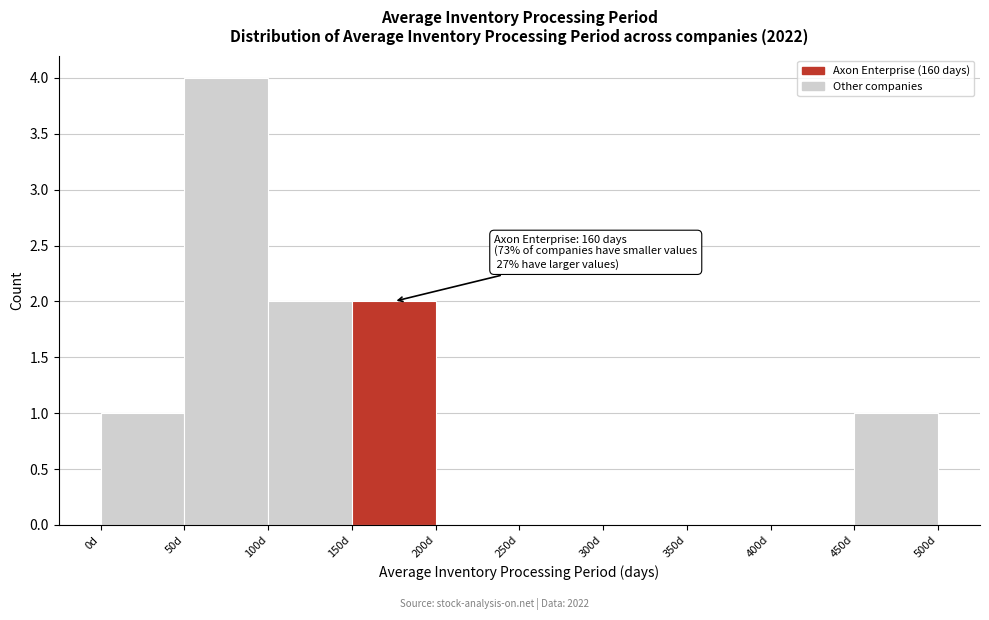

Which range on the x-axis has the tallest bar?

50 to 100